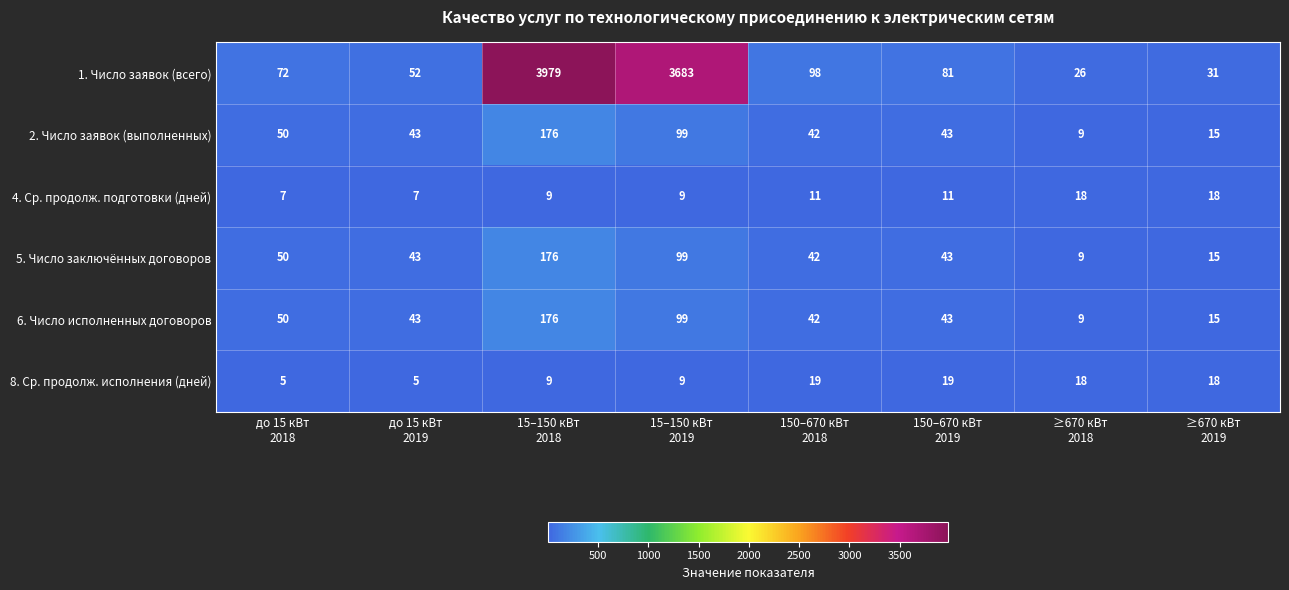

What is the highest value of the 4. Ср. продолж. подготовки (дней) series?

18